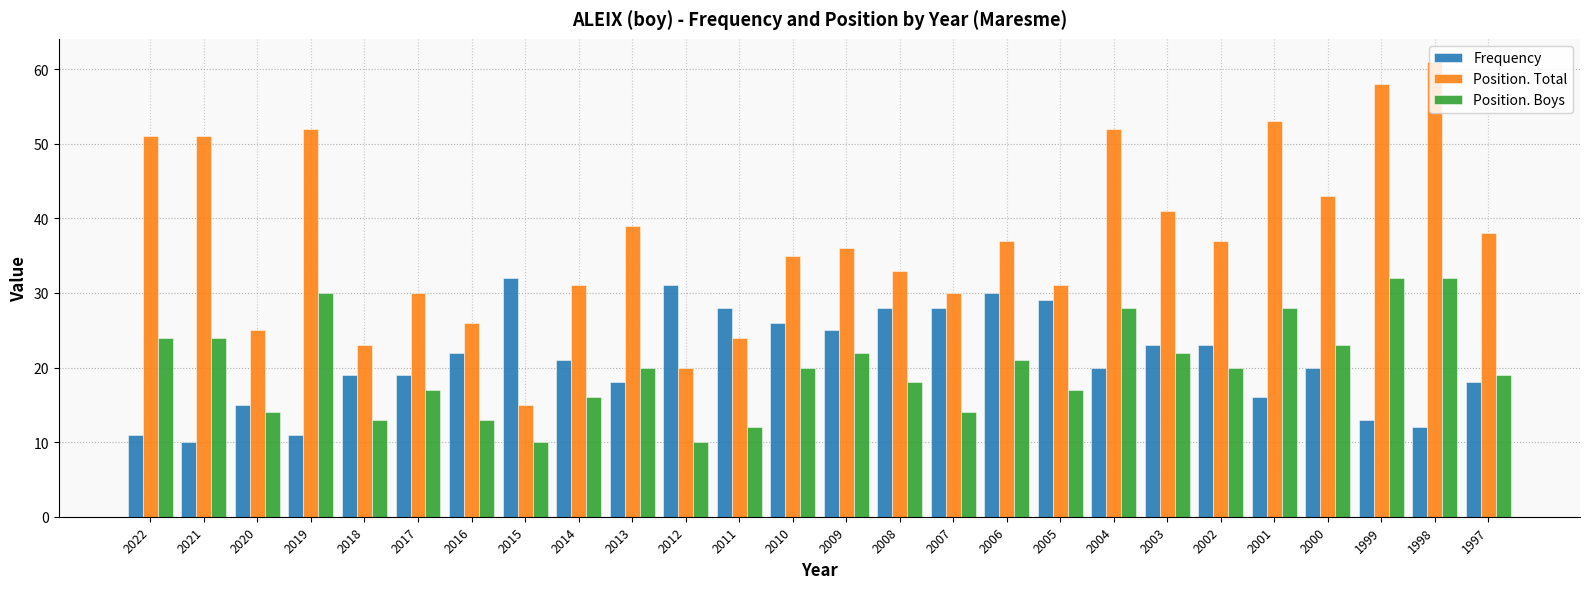

Which series has the largest range (max minus min)?

Position. Total